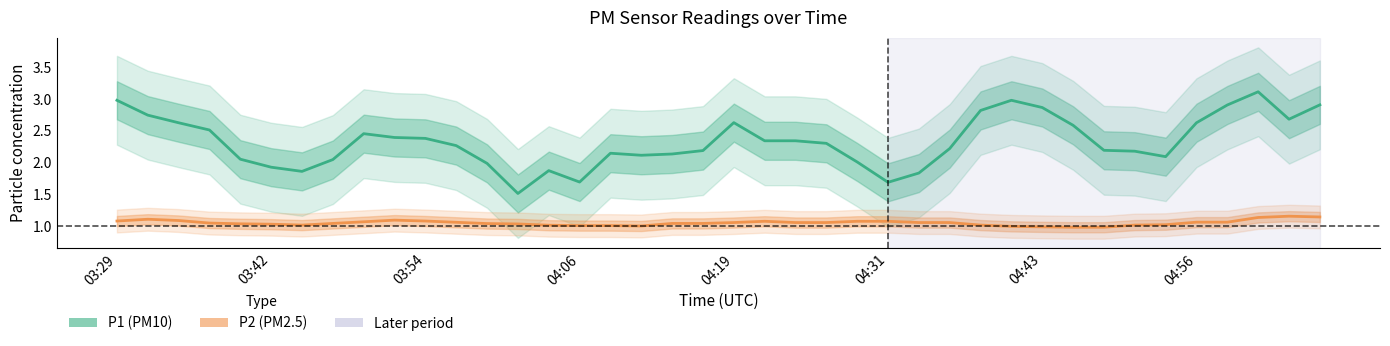

Rank the series by their maximum value, from highest to lowest.

P1 (PM10), P2 (PM2.5)